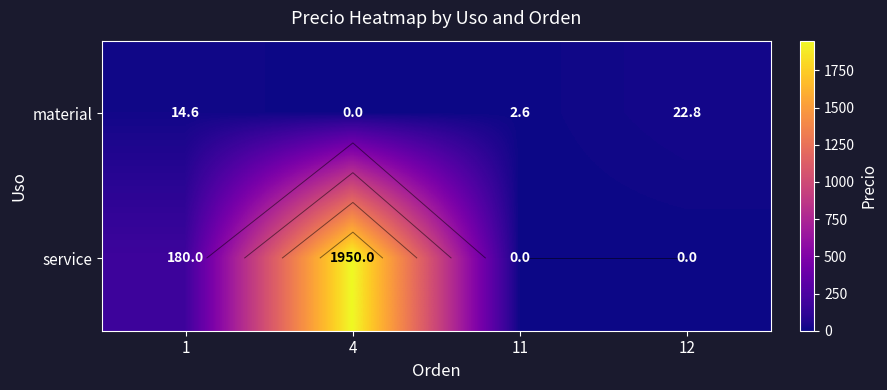

Count the number of data series in this chart.

2